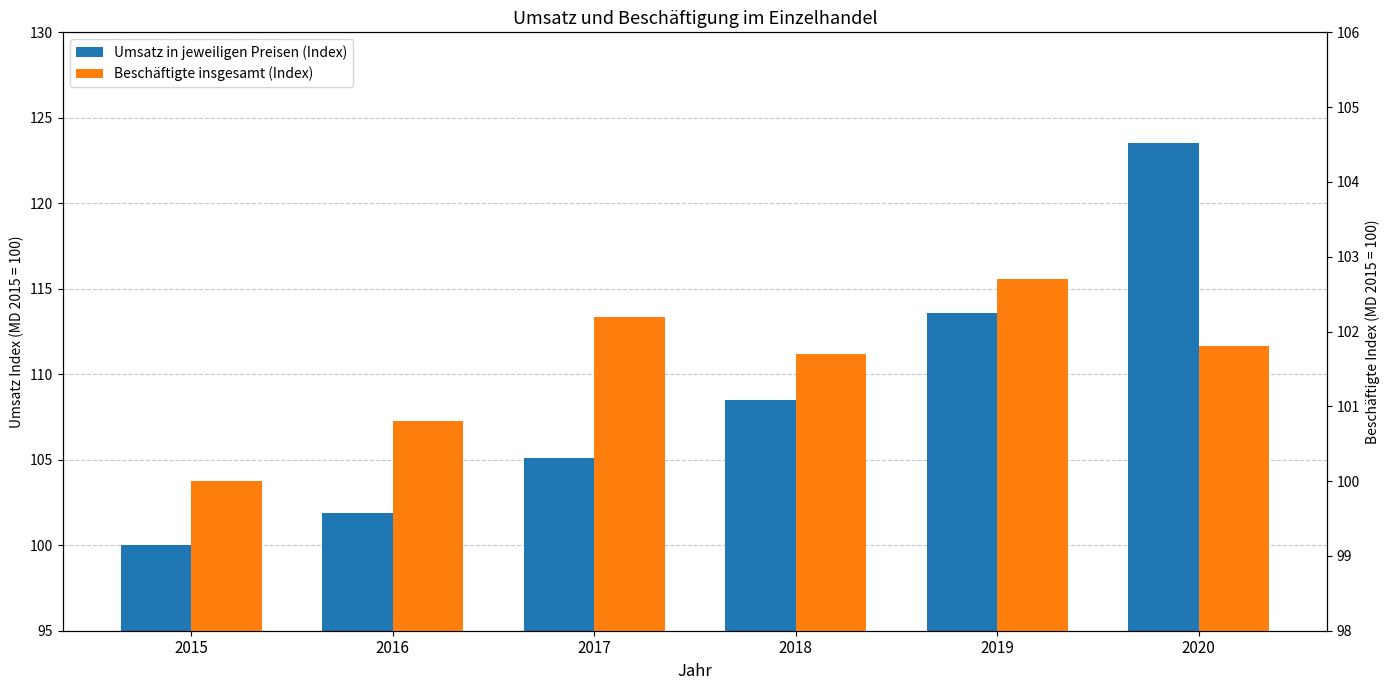

What are all the series names shown in the legend?

Umsatz in jeweiligen Preisen (Index), Beschäftigte insgesamt (Index)